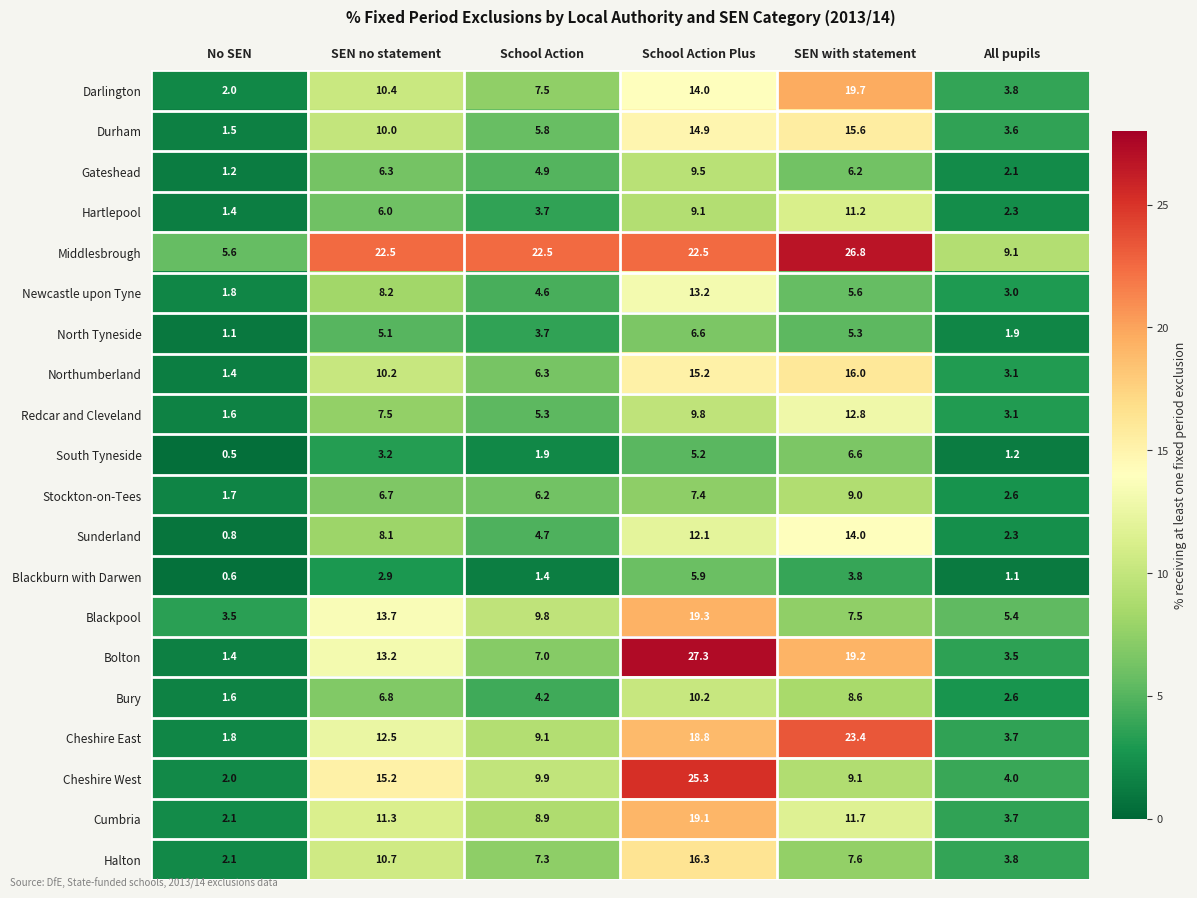

Count the number of categories in the chart.

6